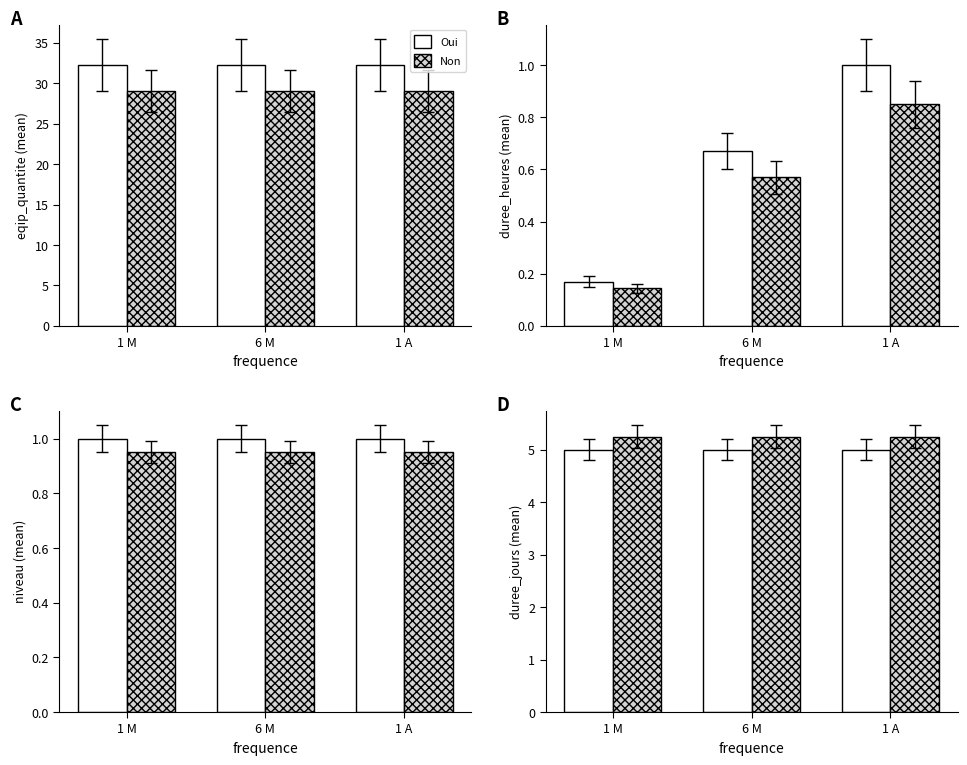

List the series in order of their peak value, highest first.

Non, Oui